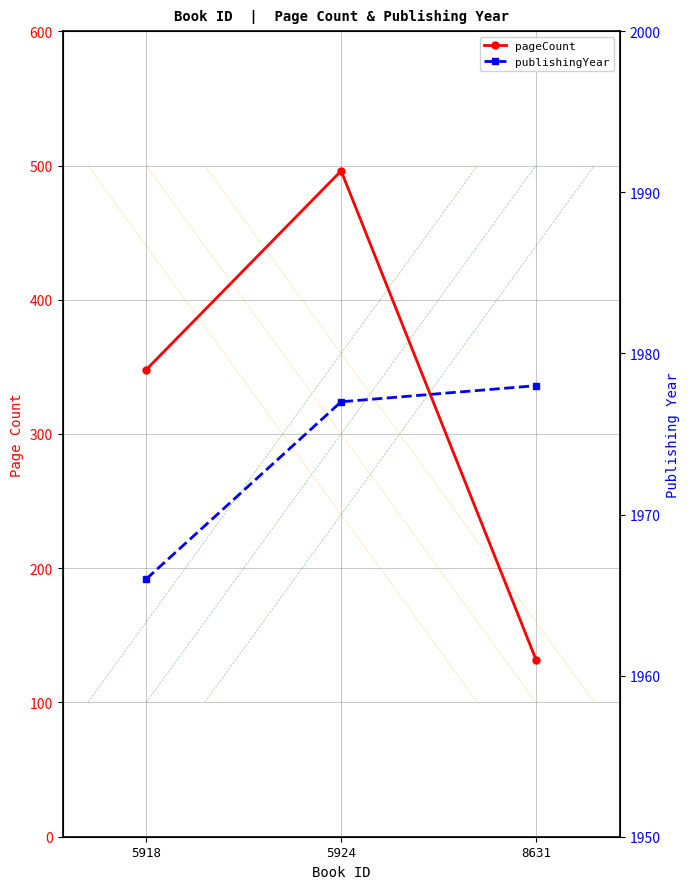

What is the total value across all series at 5918?

2314